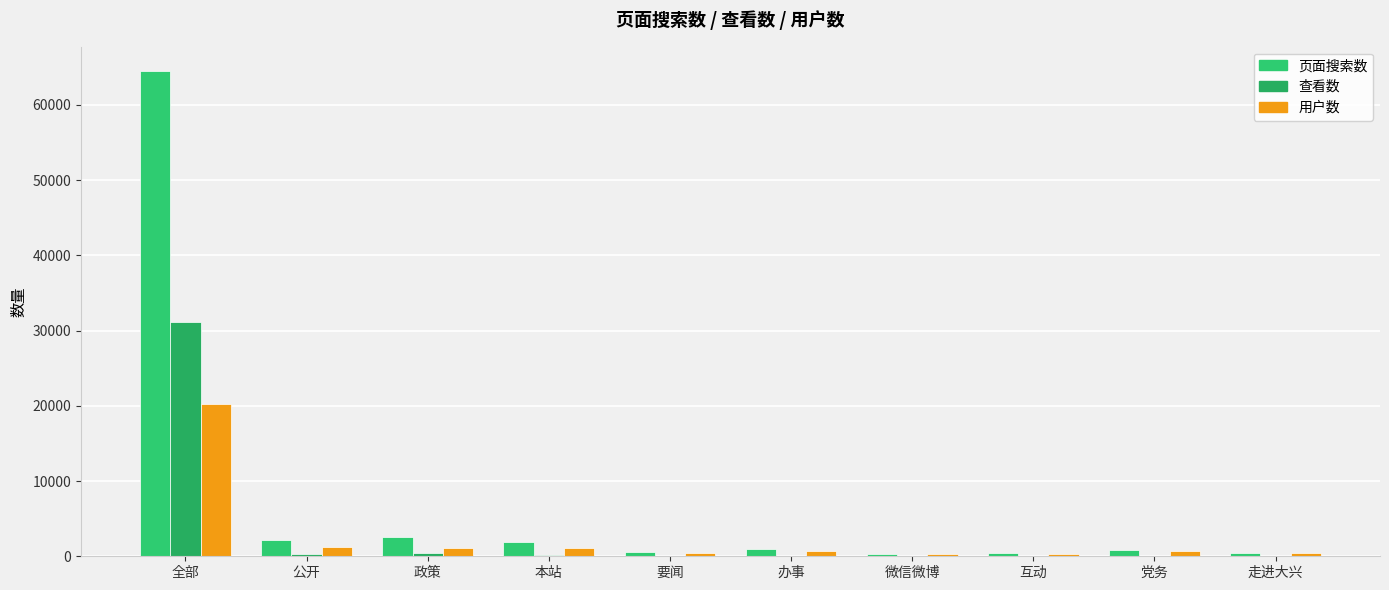

List the labels in order of 用户数 value, largest first.

全部, 公开, 本站, 政策, 办事, 党务, 要闻, 走进大兴, 互动, 微信微博